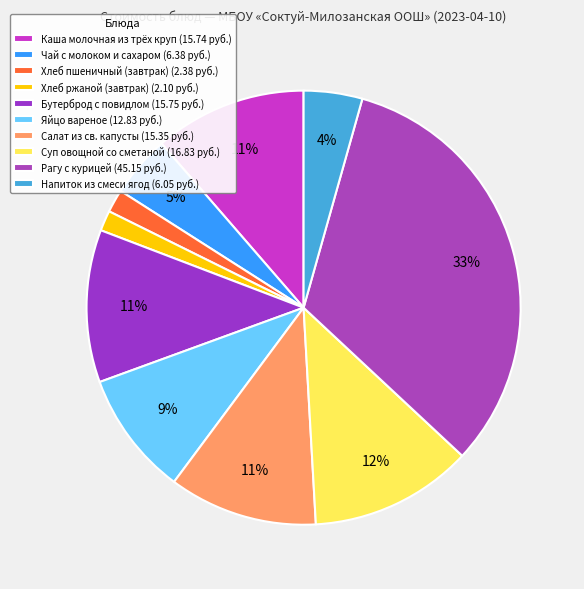

True or false: Суп овощной со сметаной accounts for 4% of the total.

False